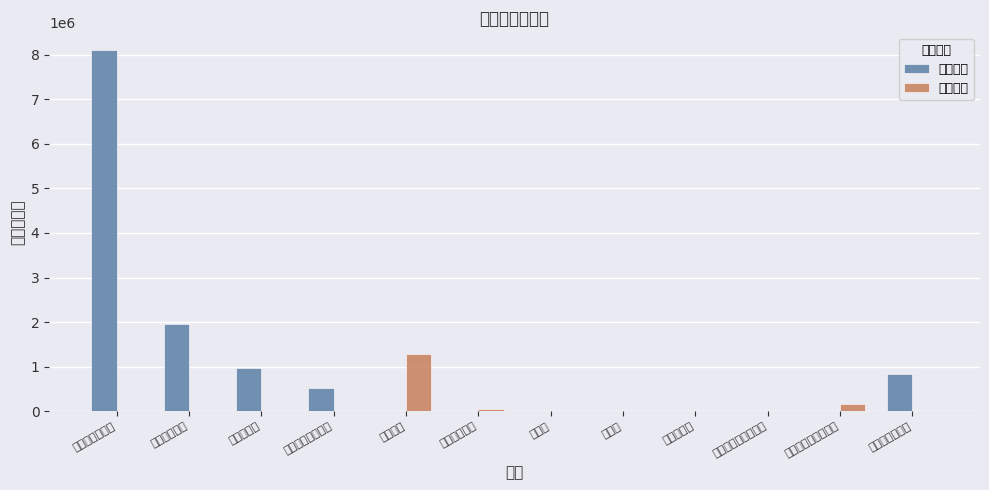

What is the difference between the 公用经费 values at 公务用车运行维护费 and 社会保障缴费?

11340.0